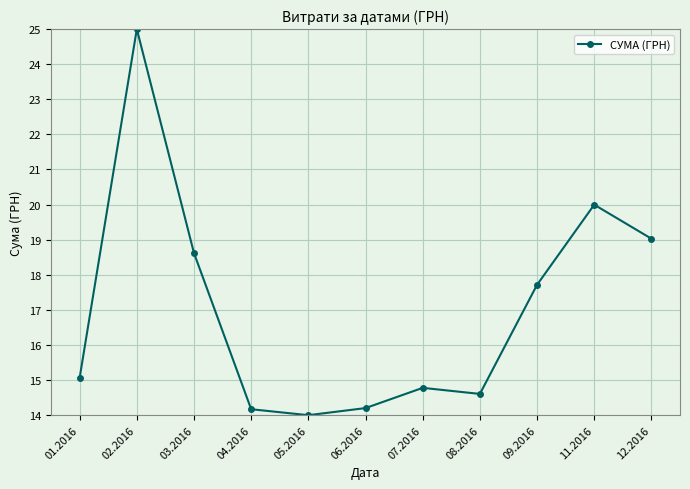

Is it true that the value at 01.2016 is 15.1?

True